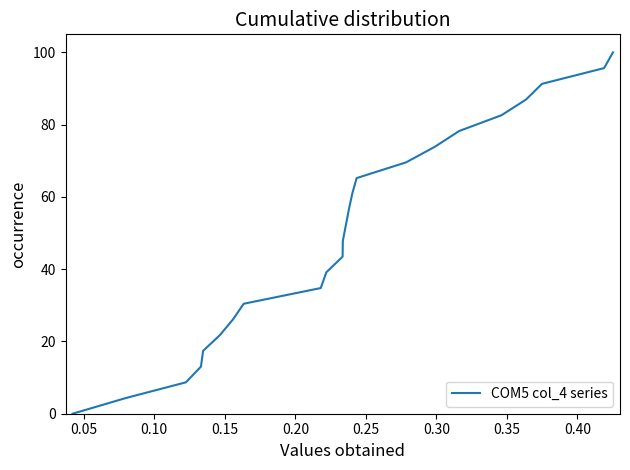

How many positive values are there?

23